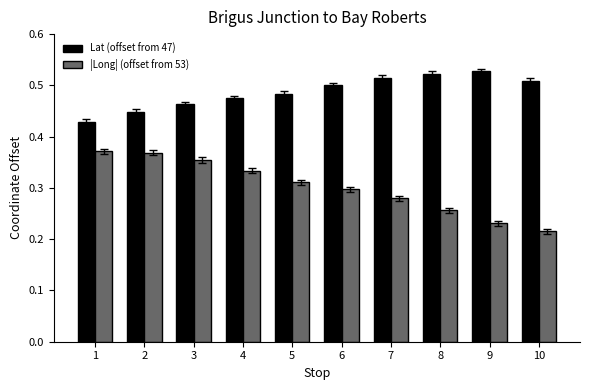

Where is |Long| (offset from 53) nearest to the value 0?

10